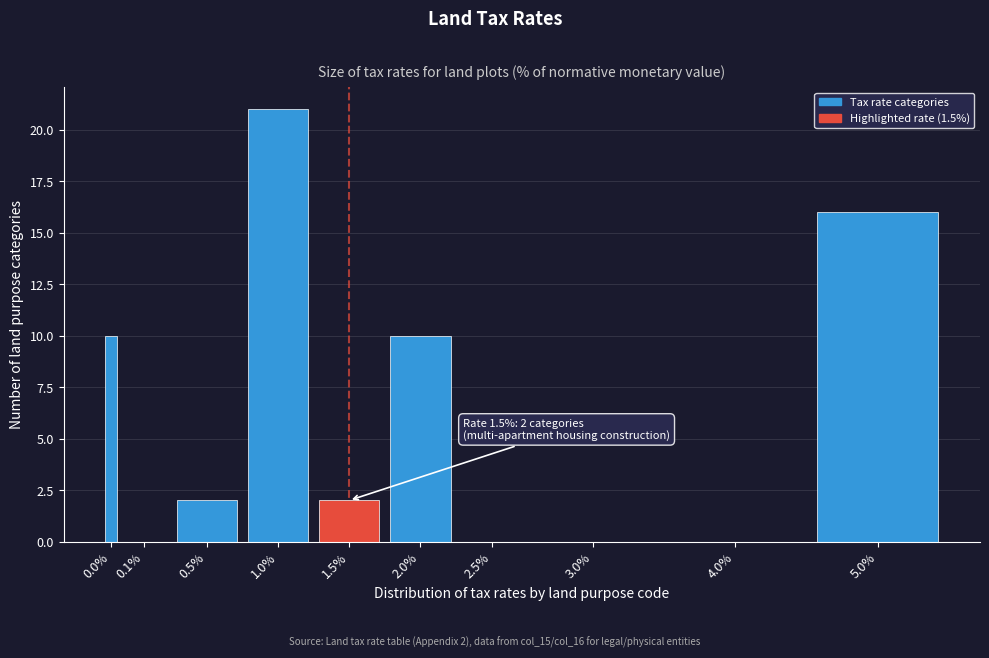

Reading left to right, transcribe all the data shown in this chart.

0.0%=10	0.1%=0	0.5%=2	1.0%=21	1.5%=2	2.0%=10	2.5%=0	3.0%=0	4.0%=0	5.0%=16